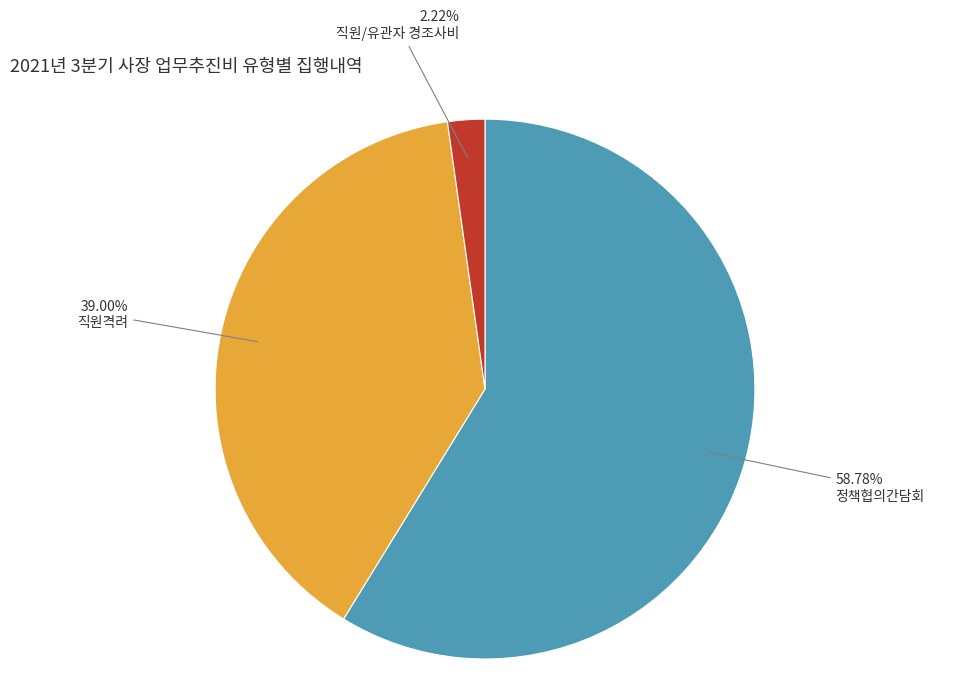

How many segments does this pie chart have?

3